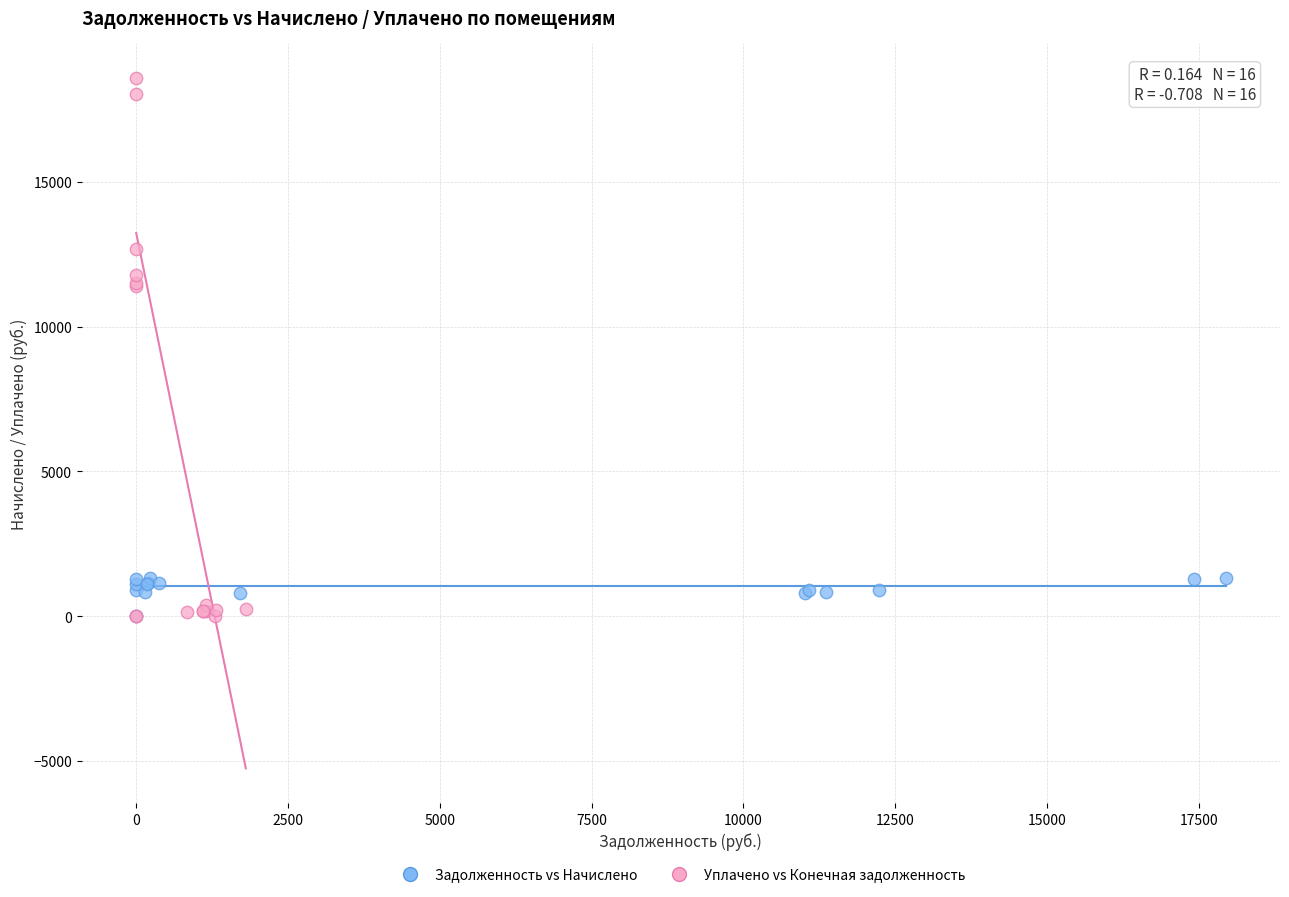

Which series reaches the maximum Y coordinate?

Уплачено vs Конечная задолженность